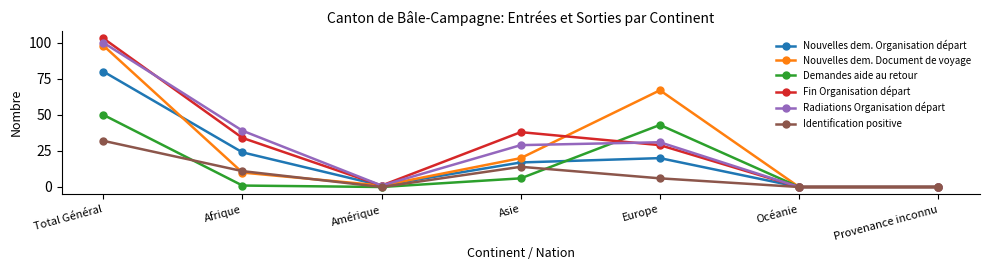

At which category is the sum across all series the highest?

Total Général